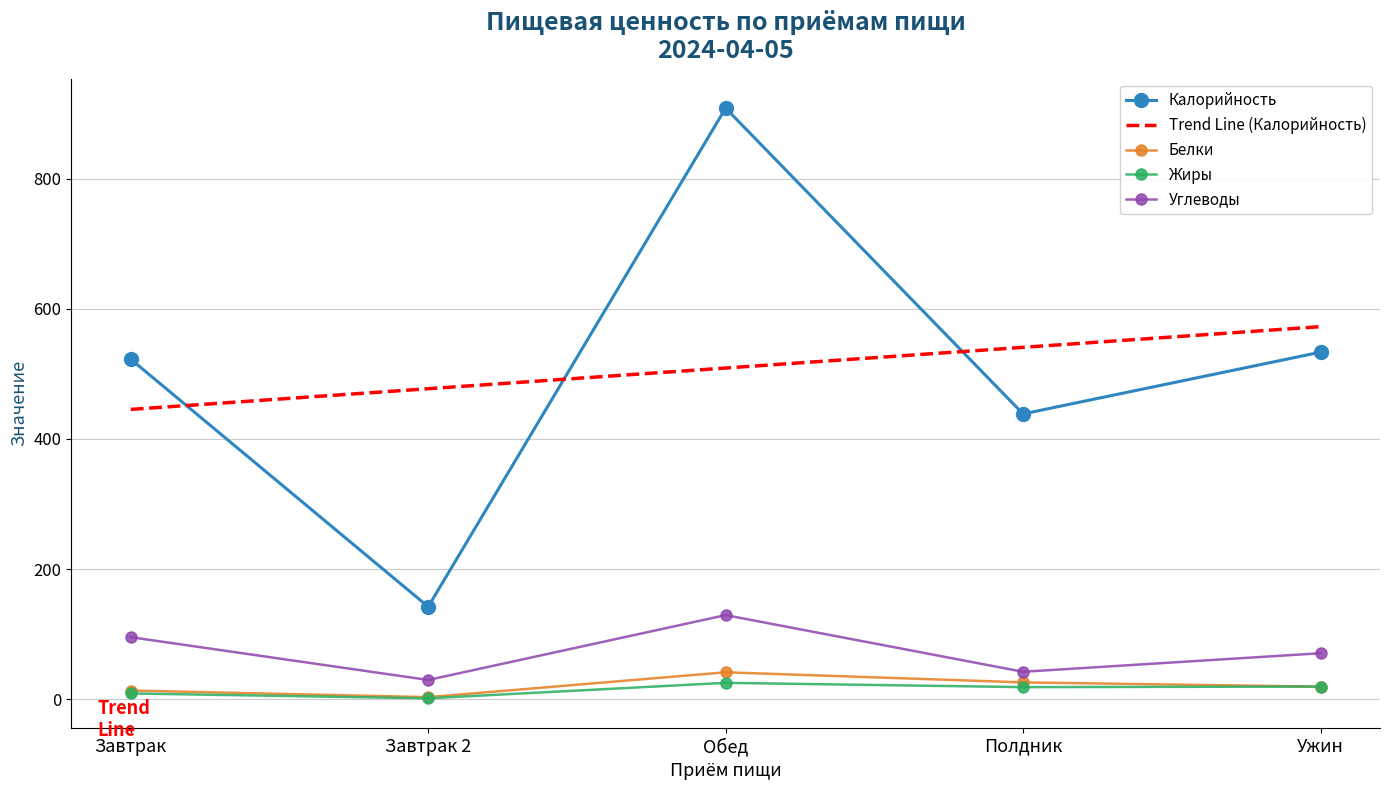

At how many categories does at least one series exceed 900?

1